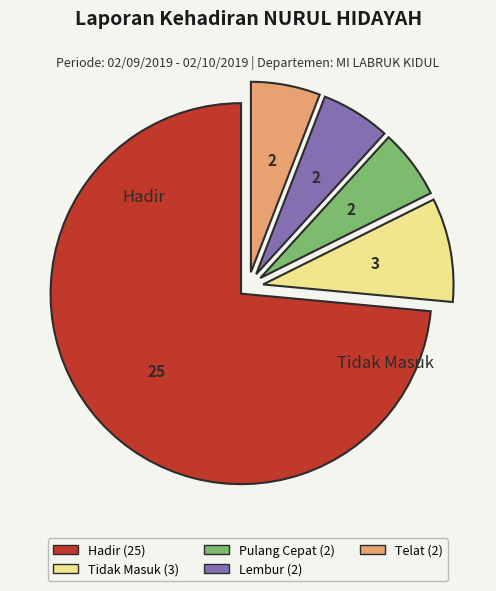

Is there any slice that represents more than half of the pie?

Yes